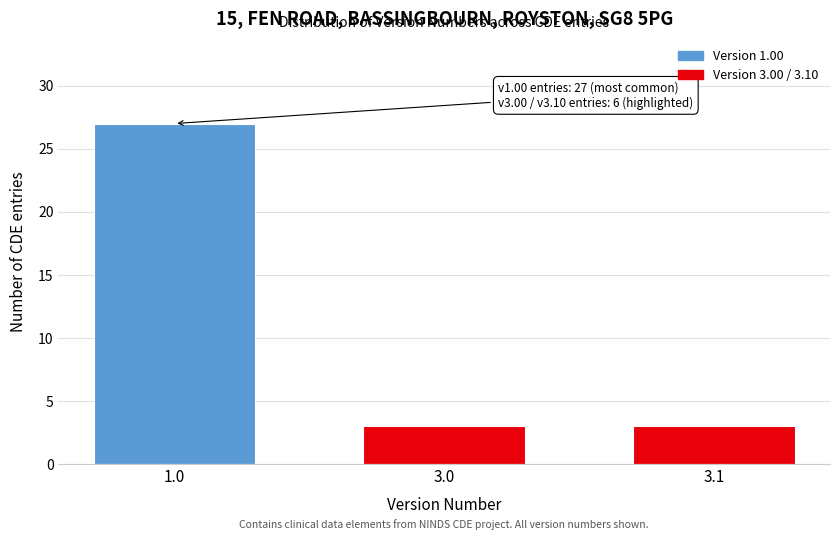

Reading right to left, extract all data points from this chart.

3.1=3	3.0=3	1.0=27